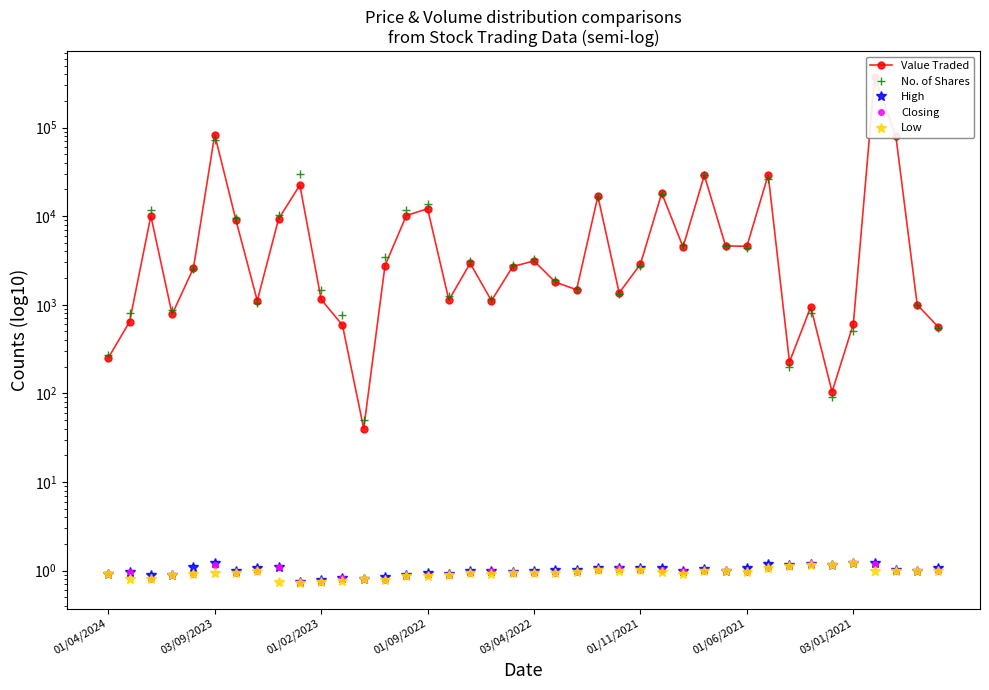

True or false: Low and Value Traded intersect in this chart.

False